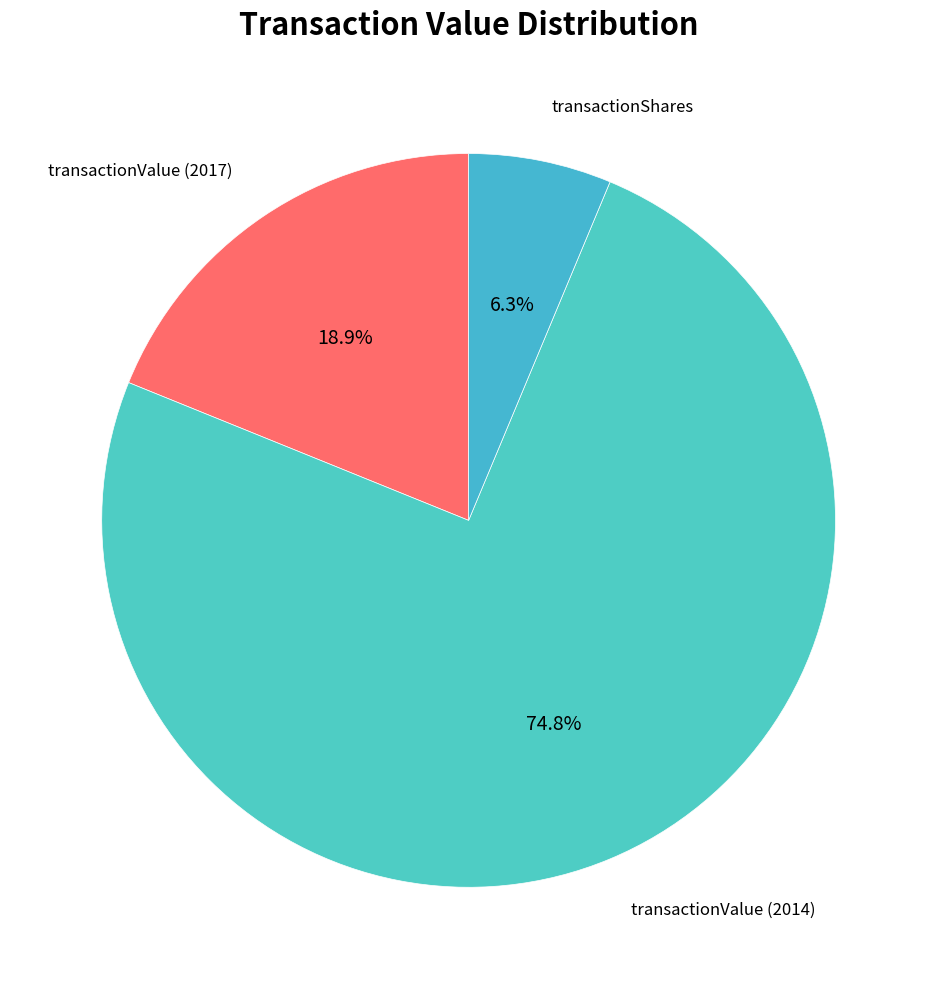

Rank the categories by value from highest to lowest.

transactionValue (2014), transactionValue (2017), transactionShares